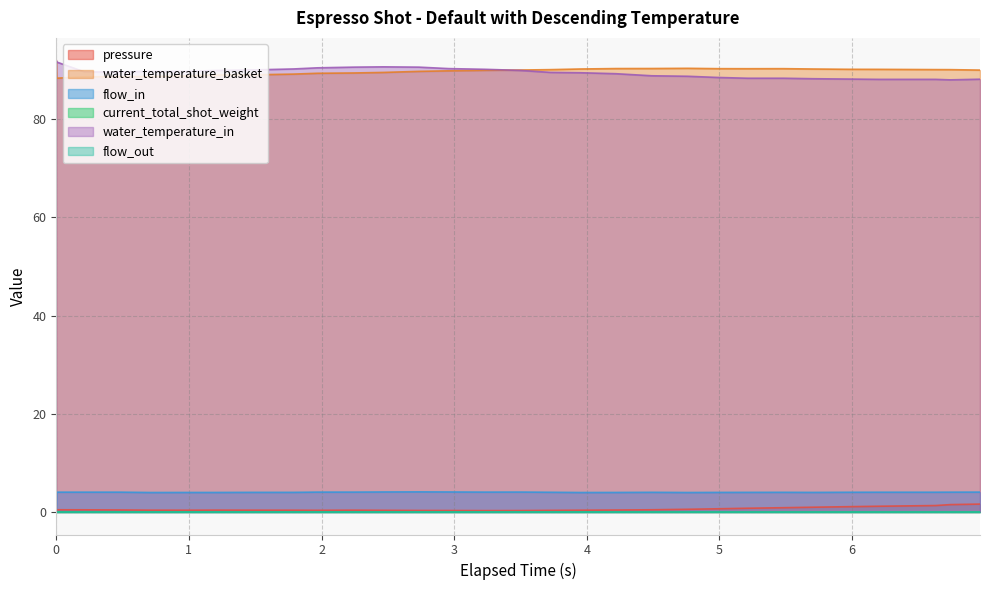

The water_temperature_basket series shows 160.5 at 5.974. True or false?

False